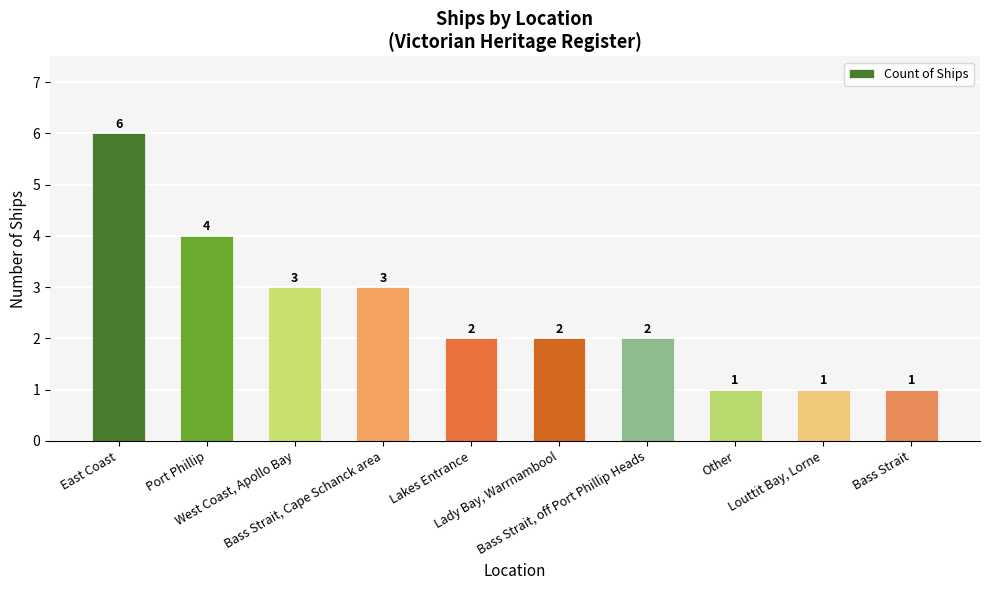

What is the label of the 2nd bar from the left?

Port Phillip